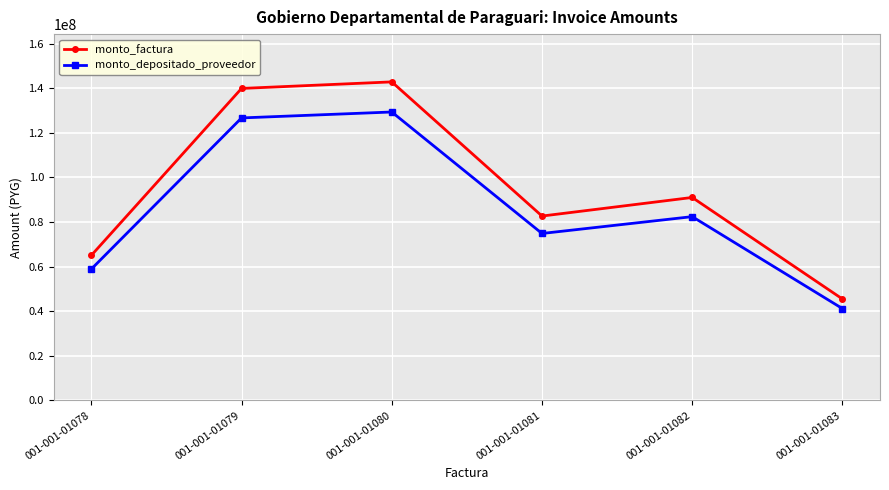

Rank the series by their average value, from lowest to highest.

monto_depositado_proveedor, monto_factura